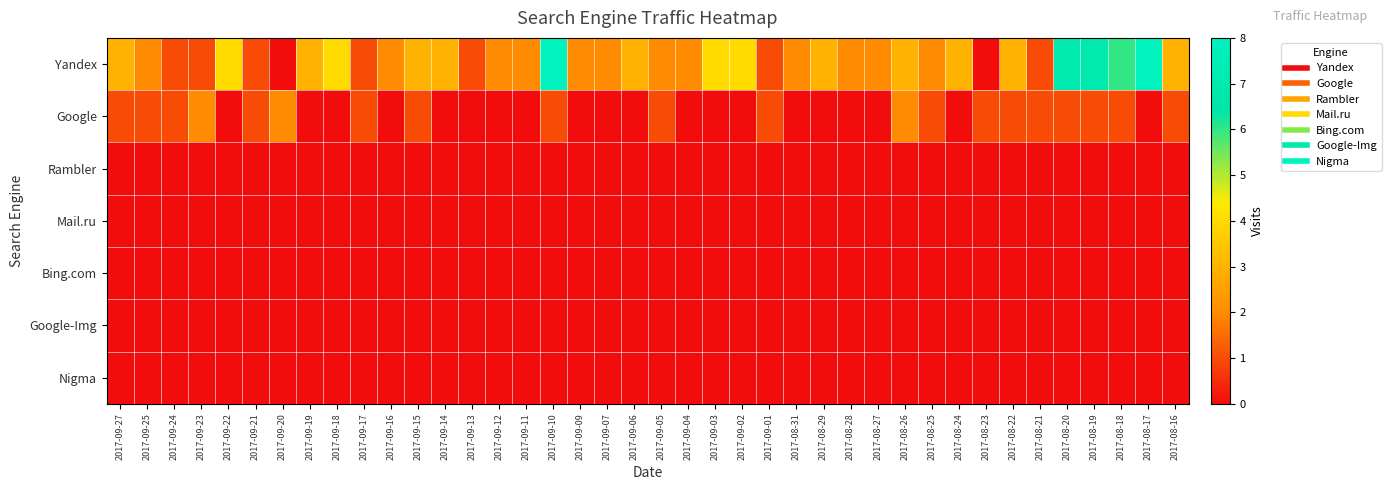

Between 2017-09-15 and 2017-08-29, which series saw the biggest shift?

Google